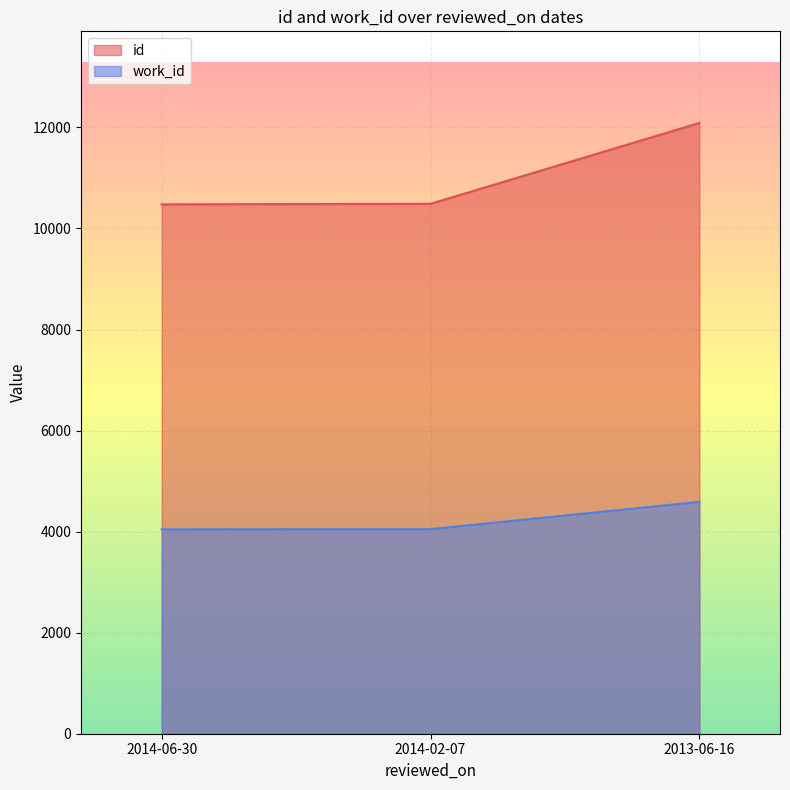

Reading left to right, what are all the values shown in this chart?

id: 10478	10488	12089
work_id: 4045	4049	4589